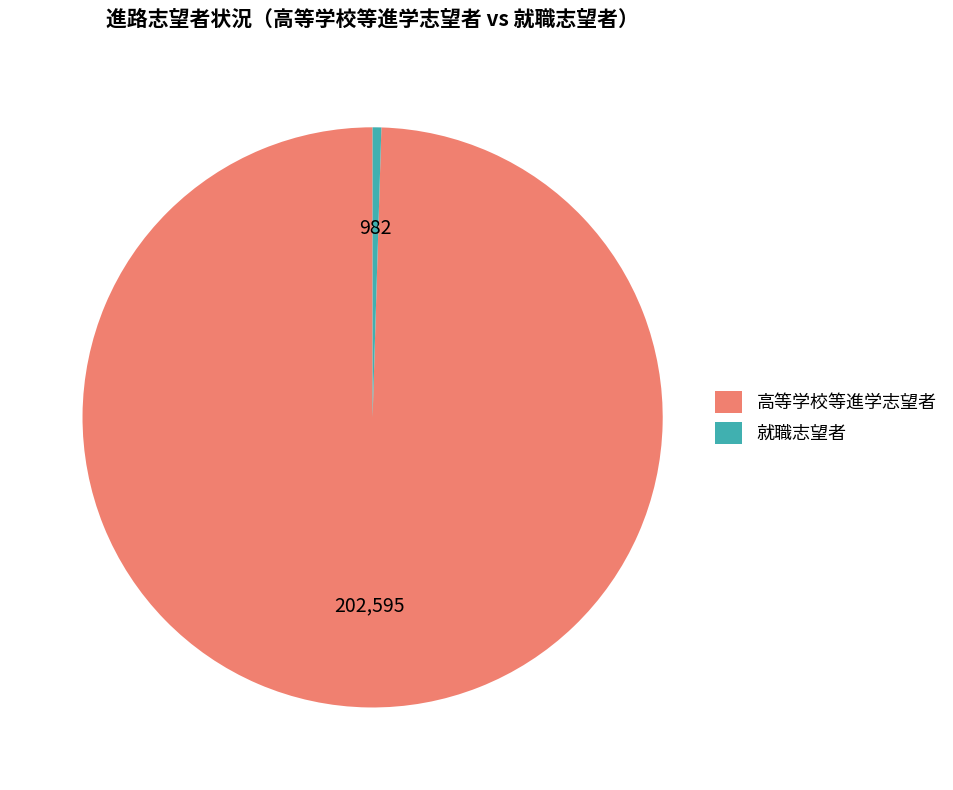

Combined, do 就職志望者 and 高等学校等進学志望者 account for over 50%?

Yes